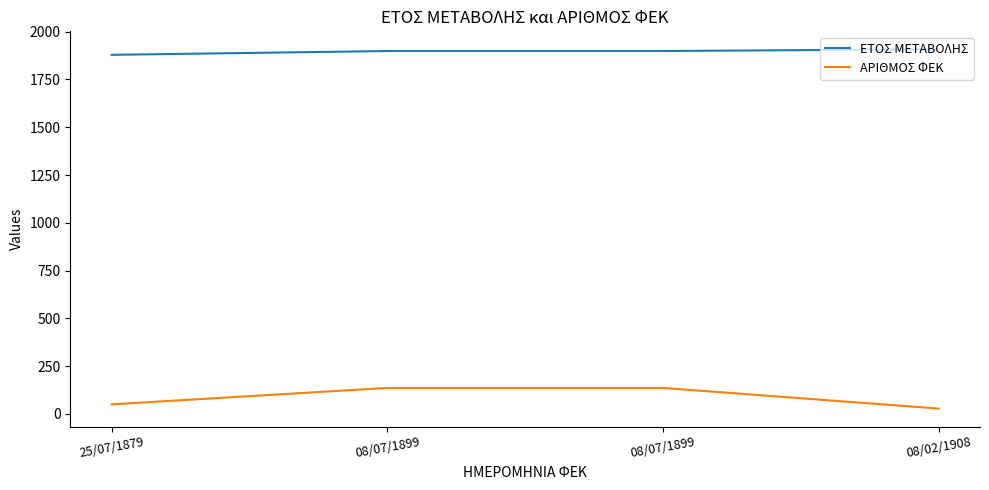

How many lines are shown in the chart?

2